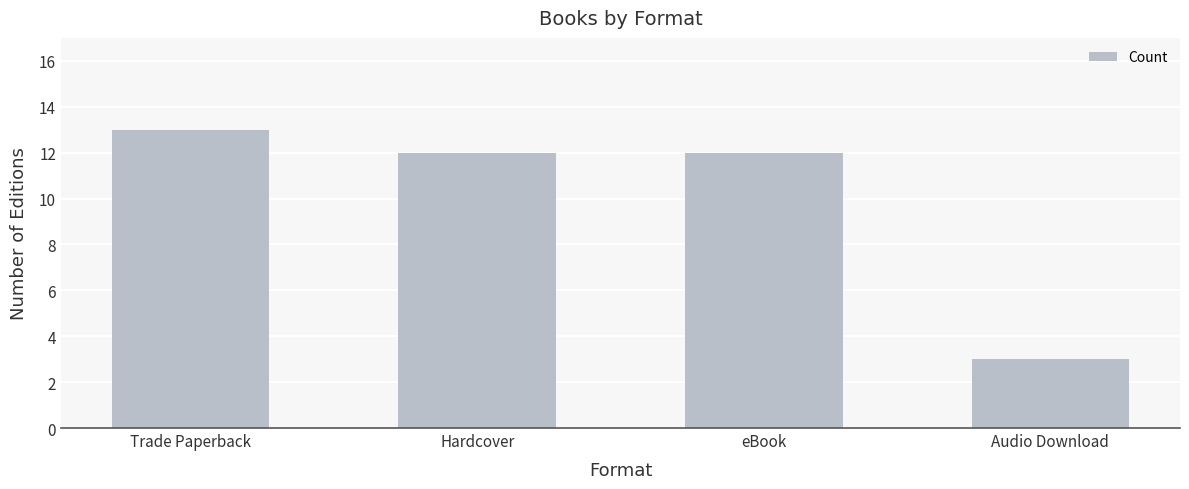

How many data points does each series have?

4